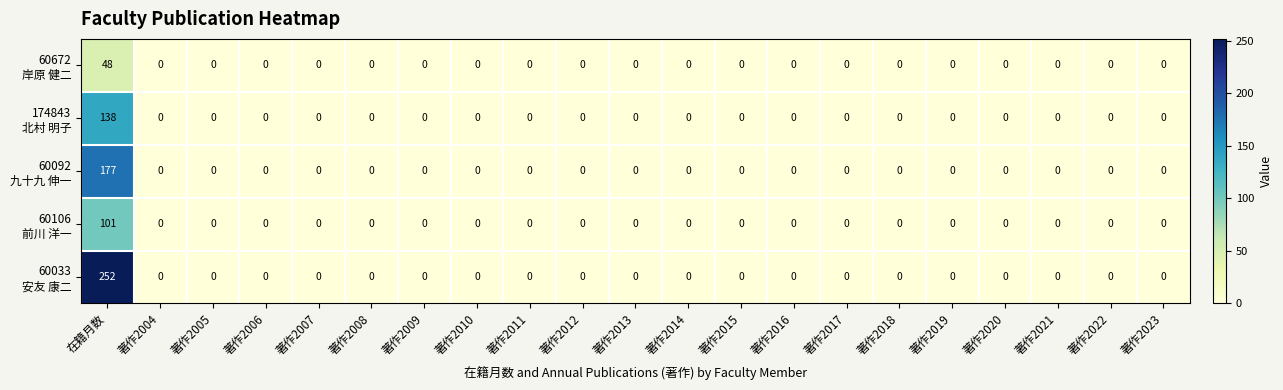

What is the maximum value shown in the chart?

252